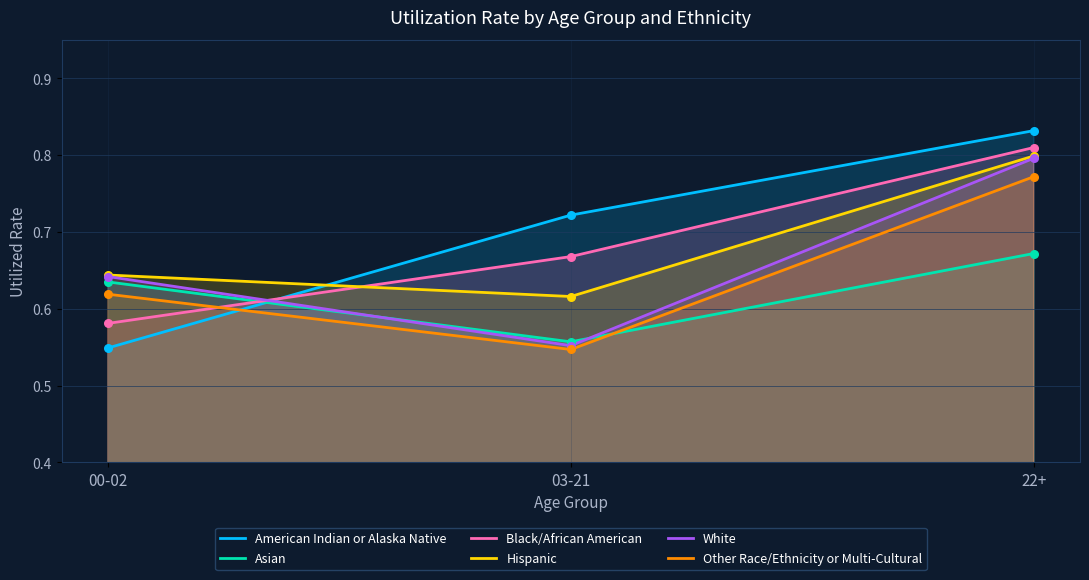

Which series has the widest spread of Y values?

American Indian or Alaska Native